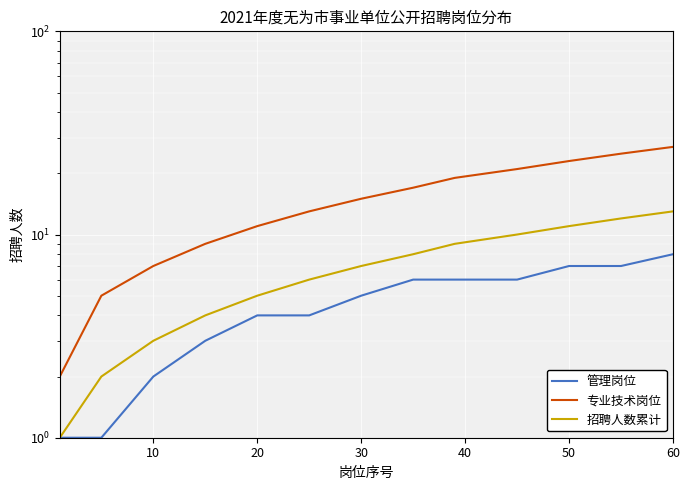

What is the smallest value displayed?

1